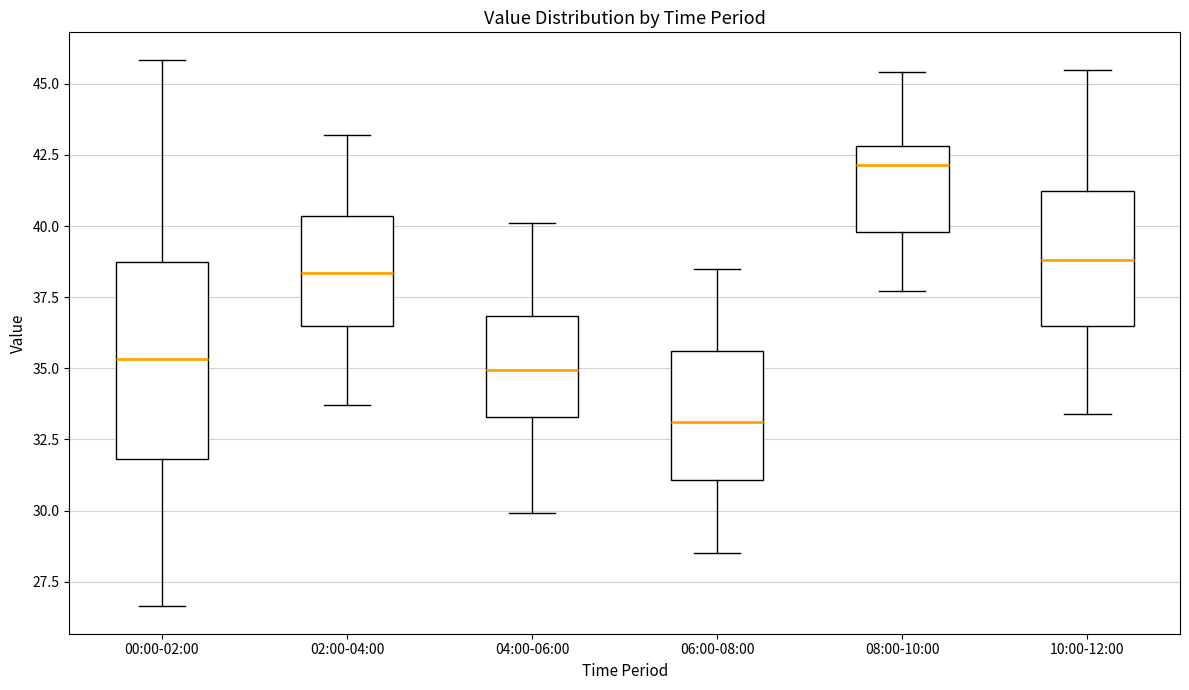

Where does the median line of the box for 06:00-08:00 sit on the y-axis? The values are not printed on the chart, so give them approximately, as read against the axis.

33.0